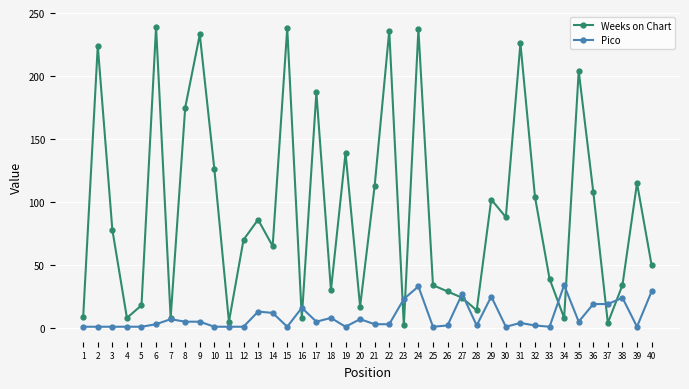

Rank the series by their average value, from lowest to highest.

Pico, Weeks on Chart